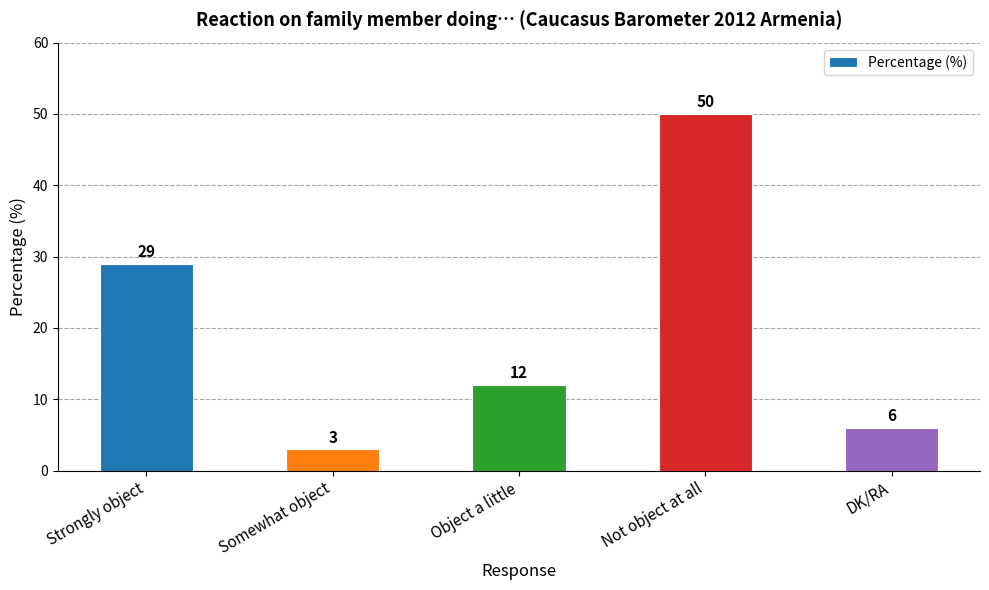

What is the difference between the values at Object a little and Somewhat object?

9